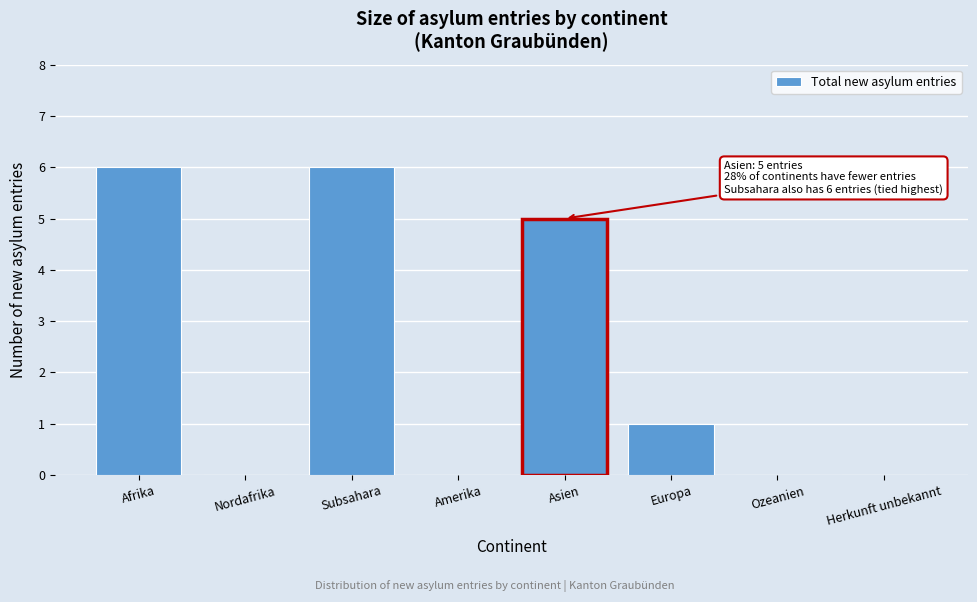

Reading left to right, list all the values displayed in this chart.

Afrika=6	Nordafrika=0	Subsahara=6	Amerika=0	Asien=5	Europa=1	Ozeanien=0	Herkunft unbekannt=0